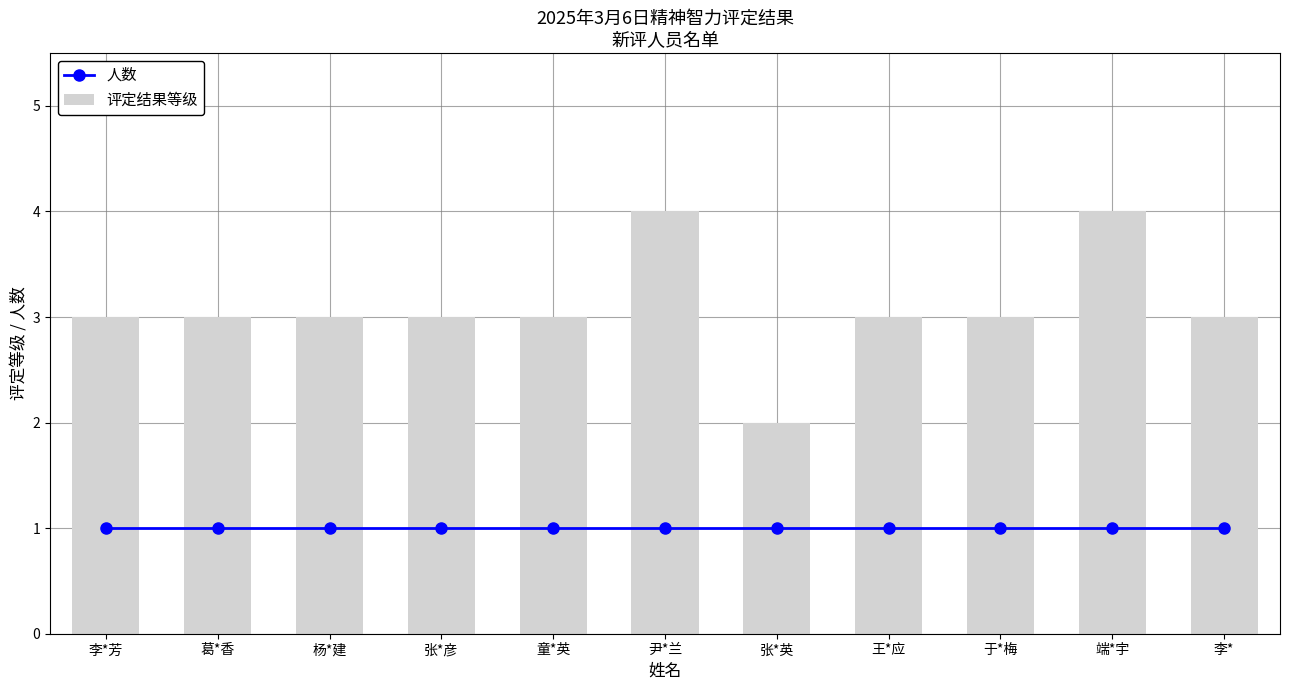

What is the label of the 7th bar from the right?

童*英